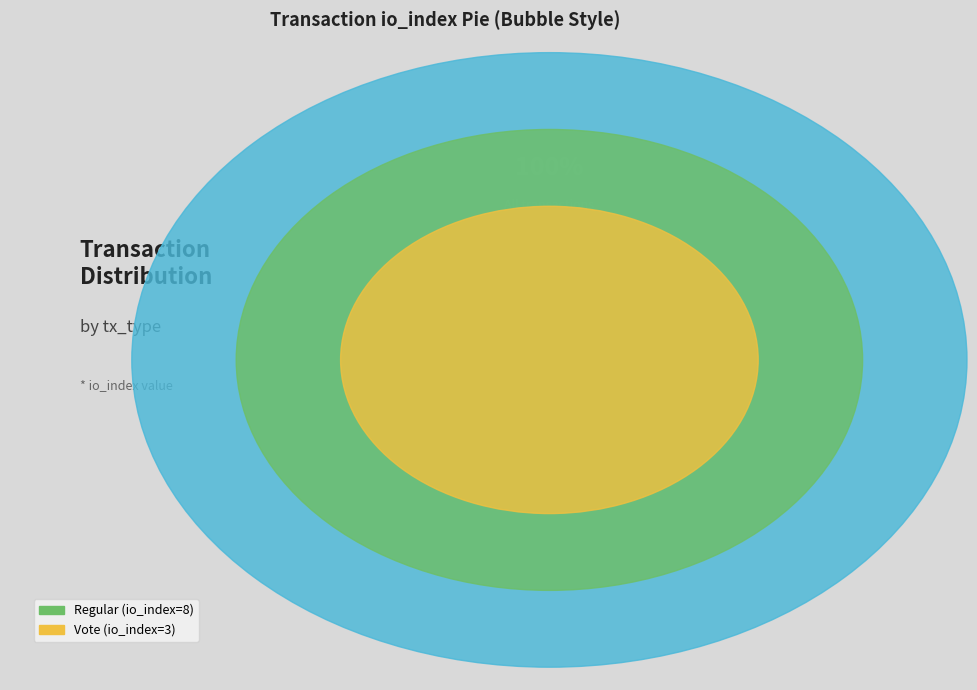

Which category accounts for the majority?

Regular (io_index=8)